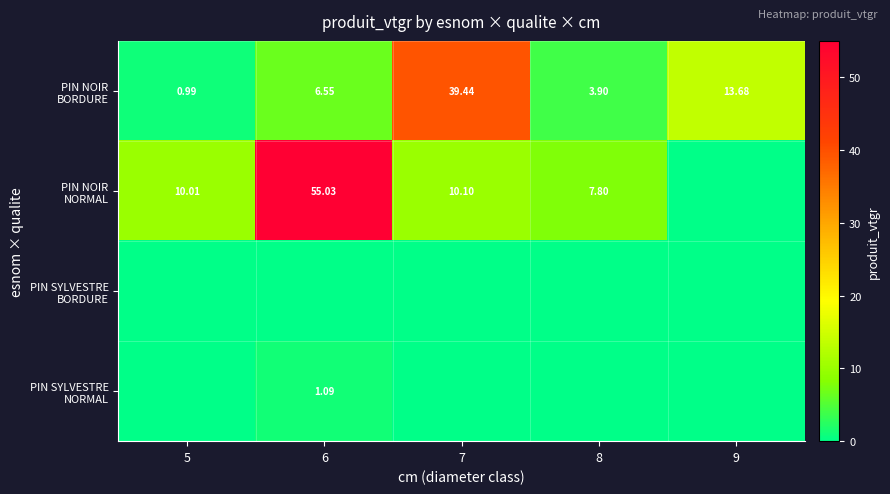

Rank the series by their maximum value, from highest to lowest.

PIN NOIR NORMAL, PIN NOIR BORDURE, PIN SYLVESTRE NORMAL, PIN SYLVESTRE BORDURE